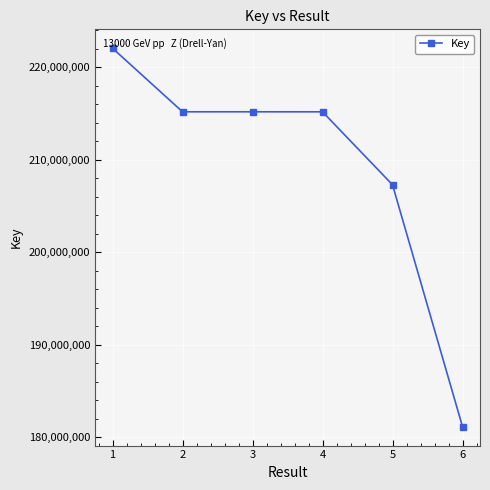

At which label is the value closest to 201595969?

5